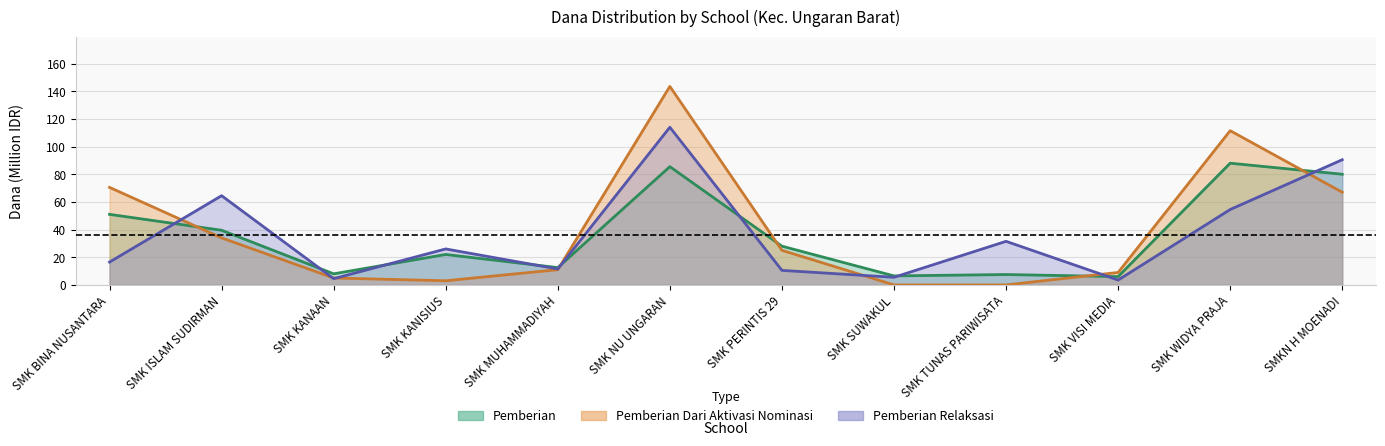

What is the sum of the Pemberian Dari Aktivasi values at SMKN H MOENADI and SMK BINA NUSANTARA?

137.5